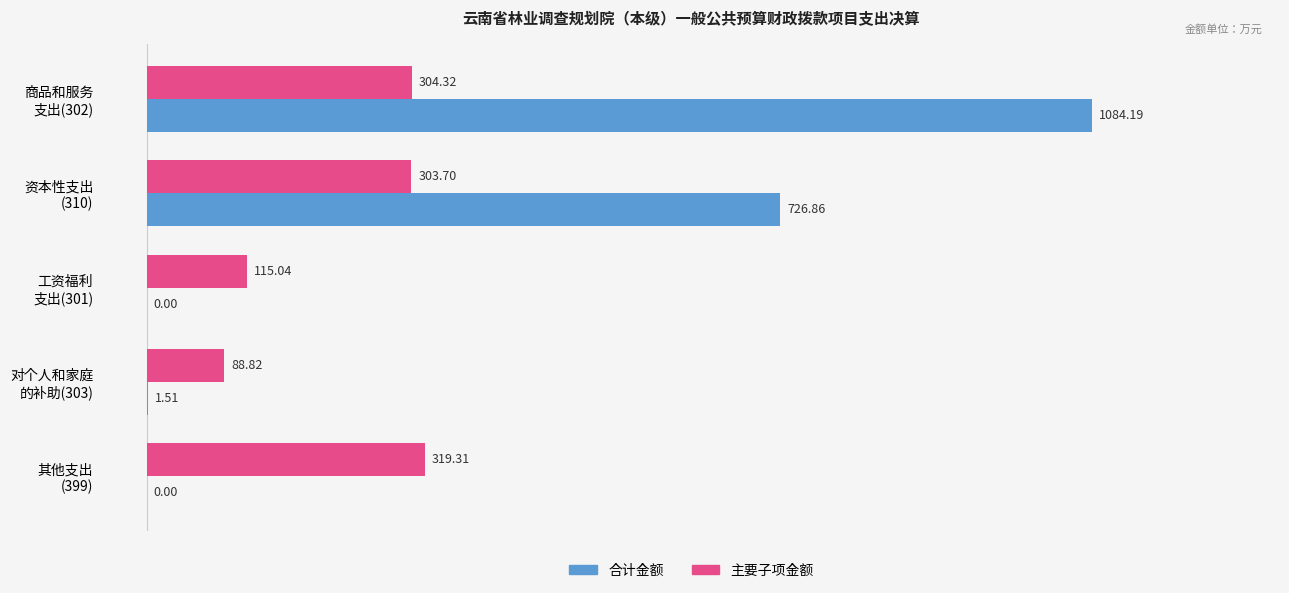

What is the sum of all 主要子项金额 values?

1131.2